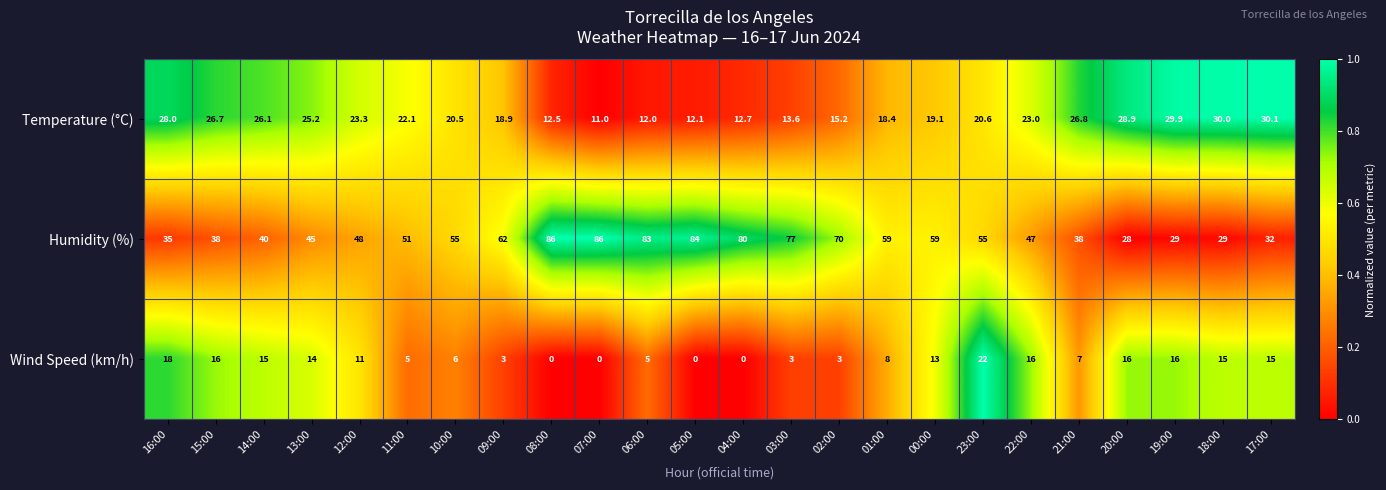

Is it true that Temperature (°C) equals 20.6 at 23:00?

True